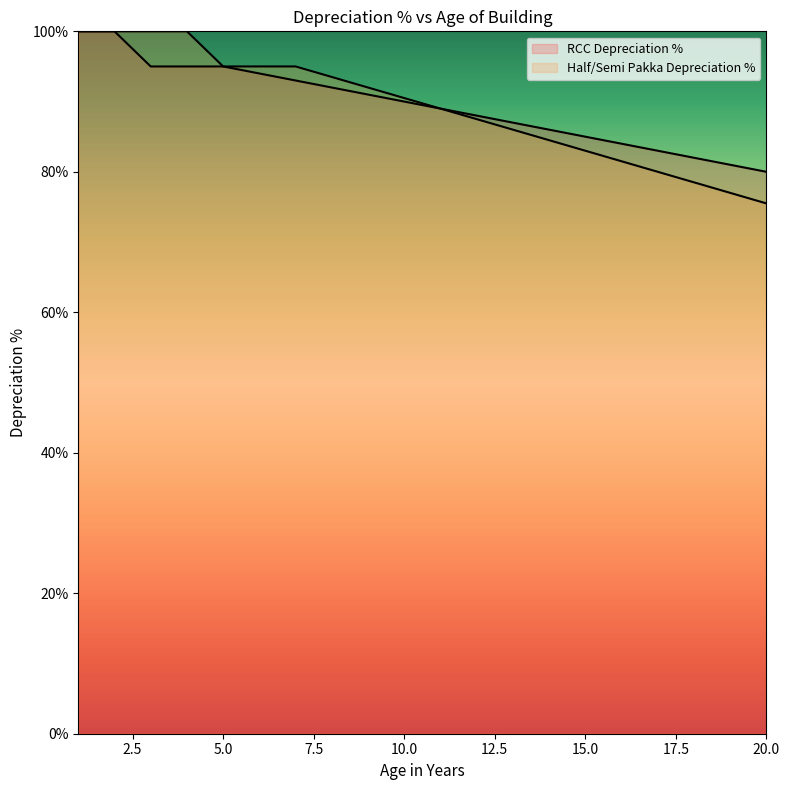

How many data points in Half/Semi Pakka Depreciation % are above 90?

10